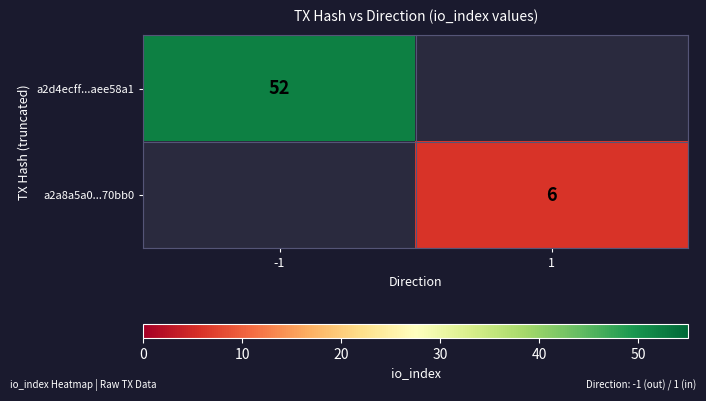

How many distinct data groups are displayed?

2